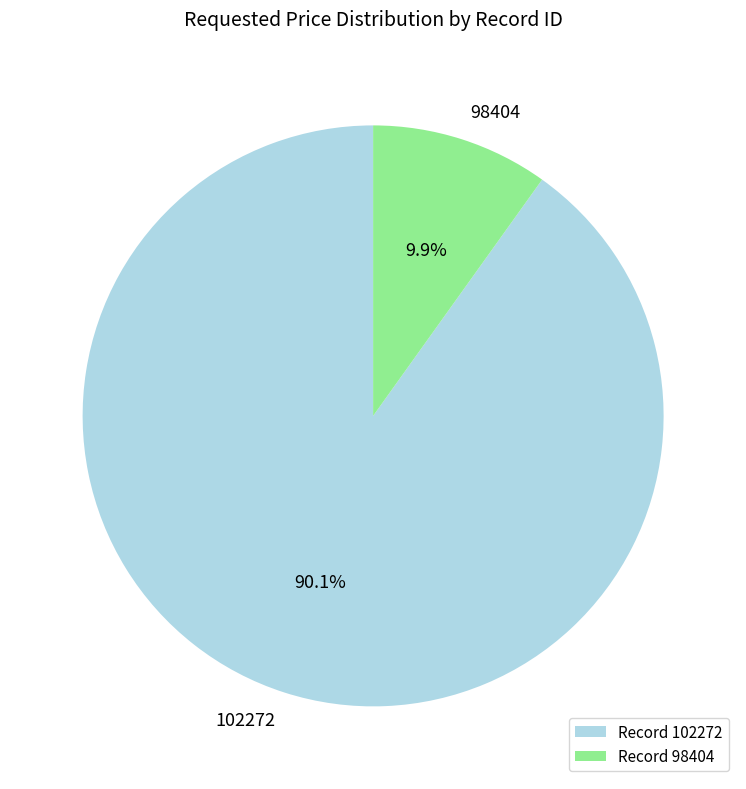

To the nearest percent, what is the combined percentage of 102272 and 98404?

100%